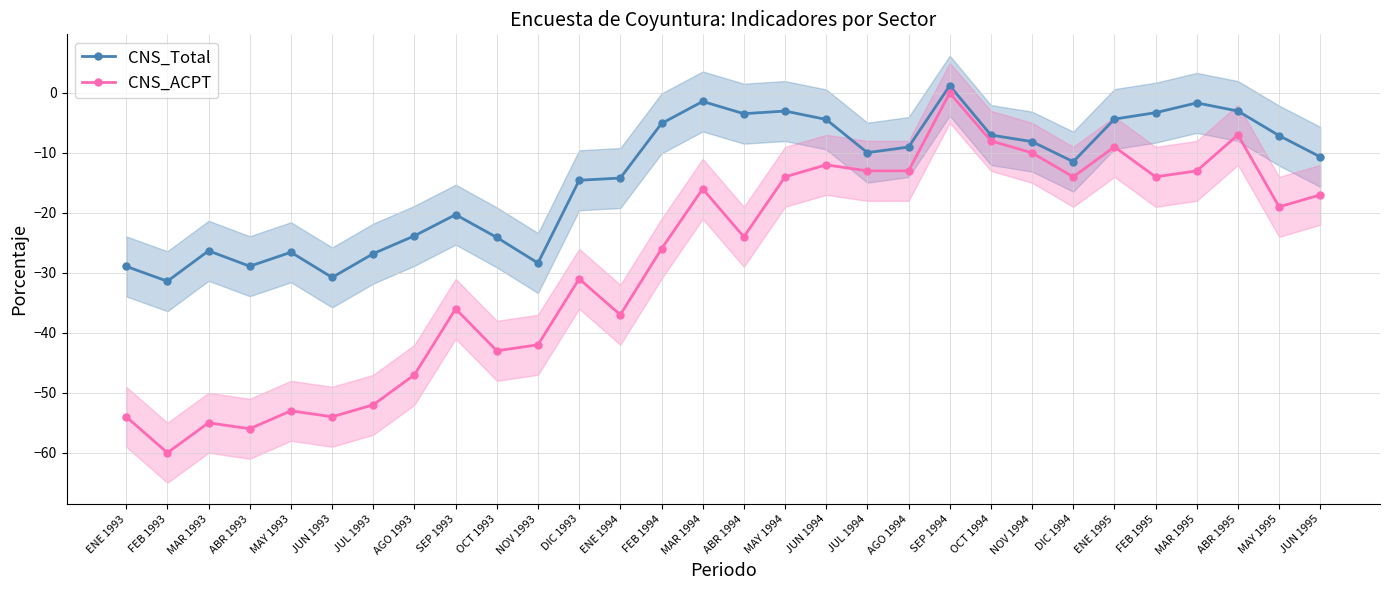

True or false: CNS_Total and CNS_ACPT intersect in this chart.

False